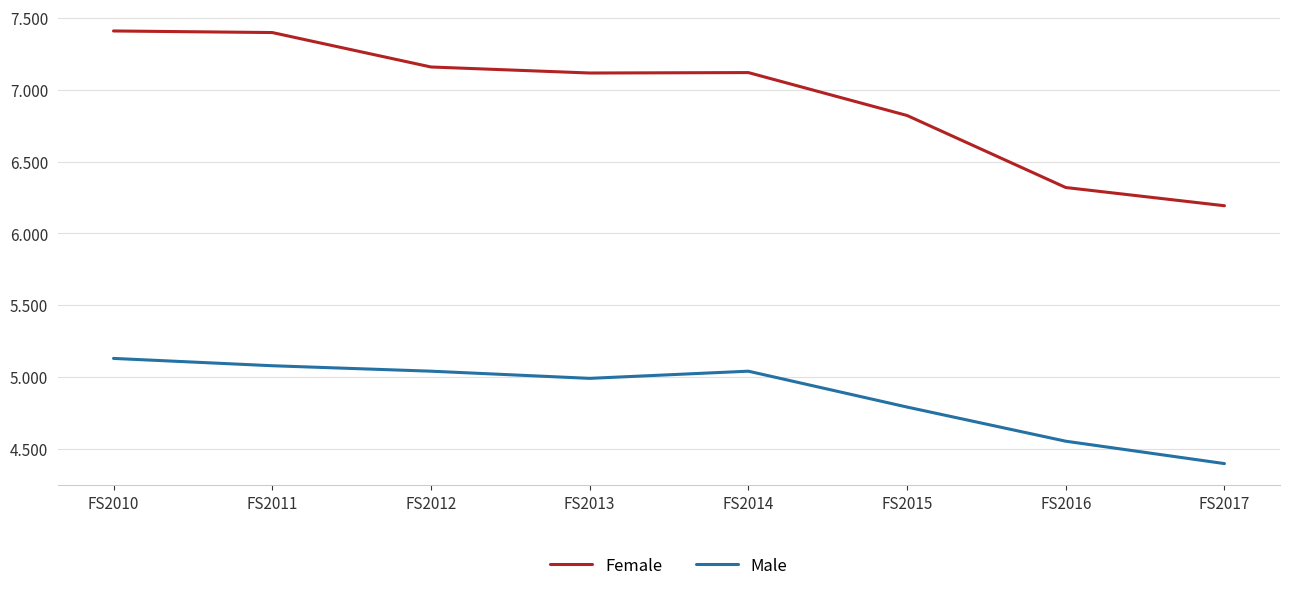

Which series has the largest total across all categories?

Female